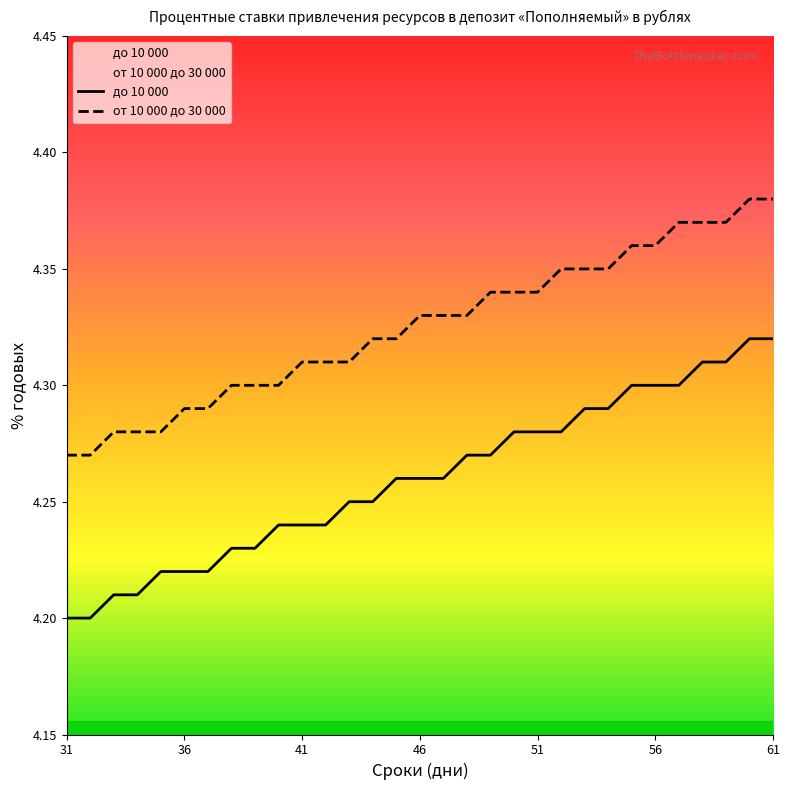

Which series has the largest range (max minus min)?

до 10 000